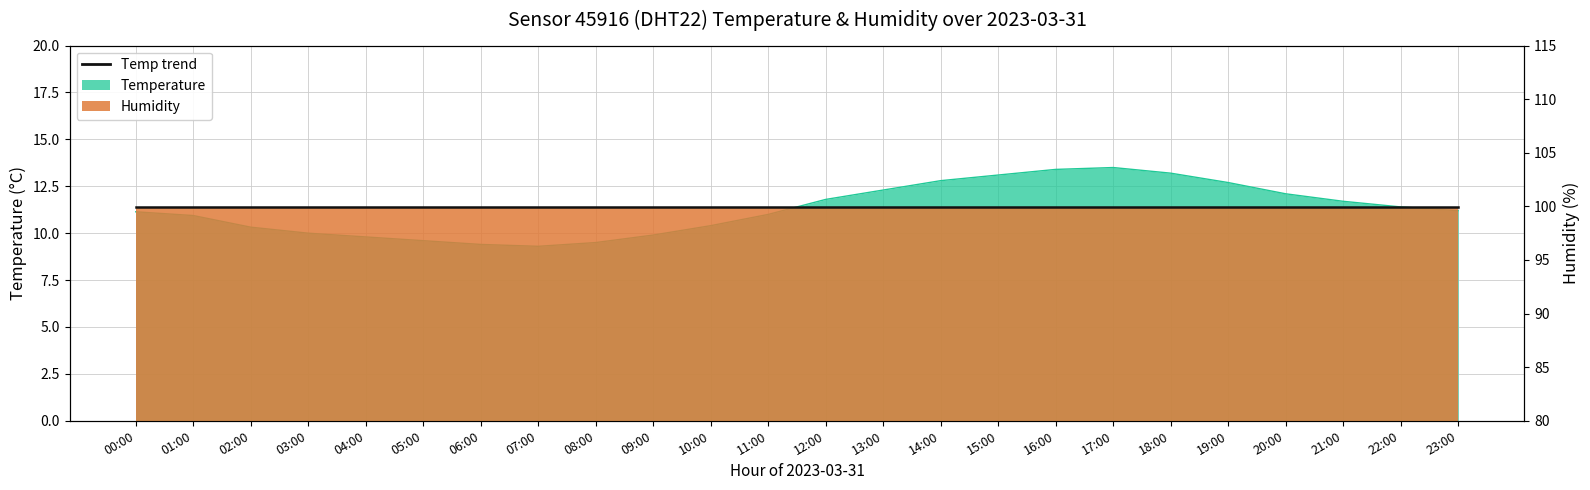

At which label does the data first exceed 11?

00:00